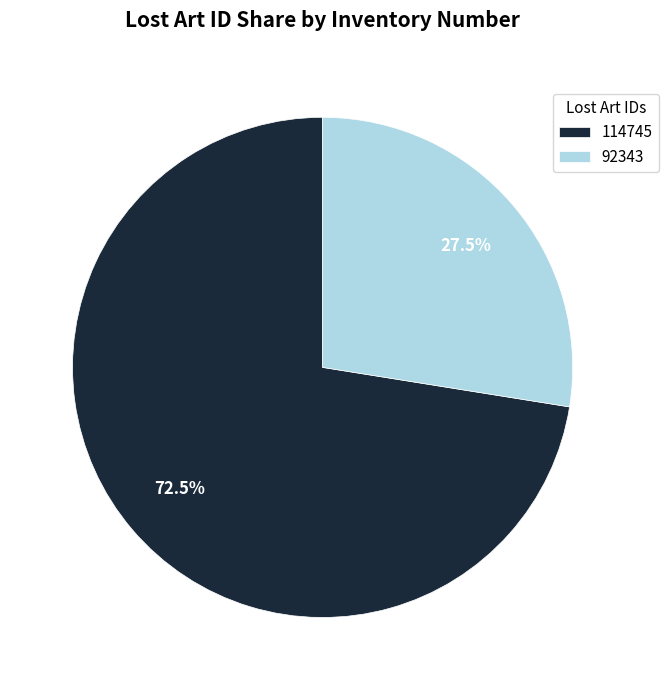

Which has a higher value, 92343 or 114745?

114745